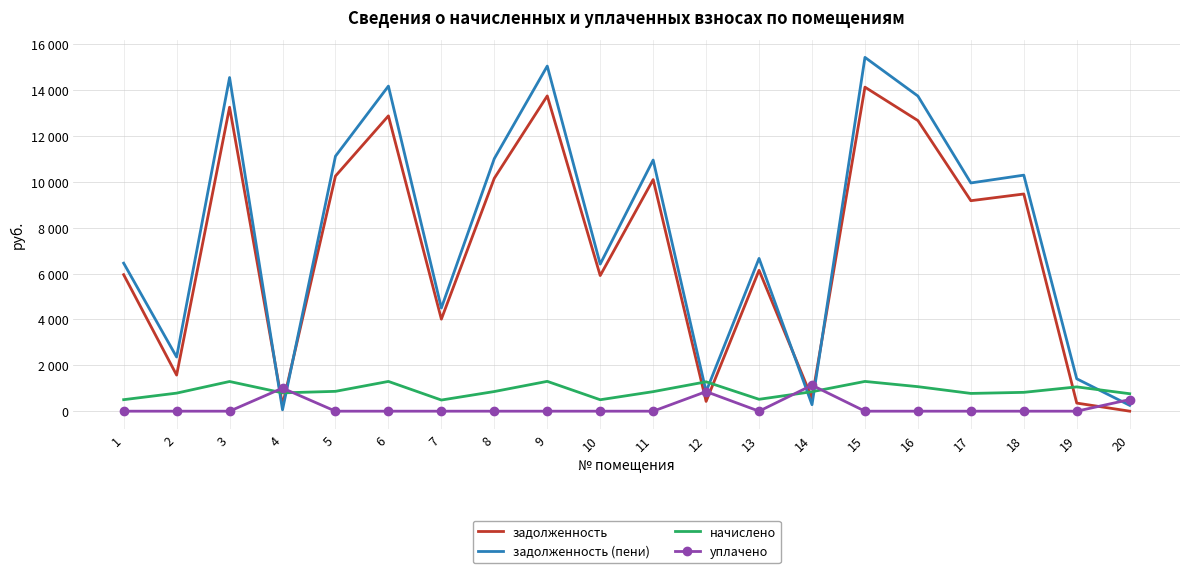

True or false: задолженность (пени) has more than 1 points higher than both neighbors.

True